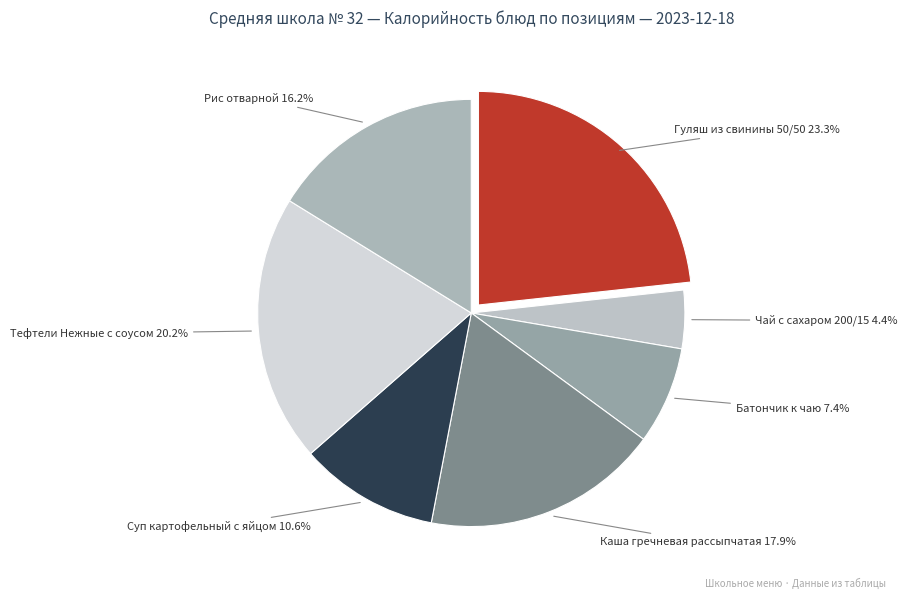

Count the number of slices in the pie.

7